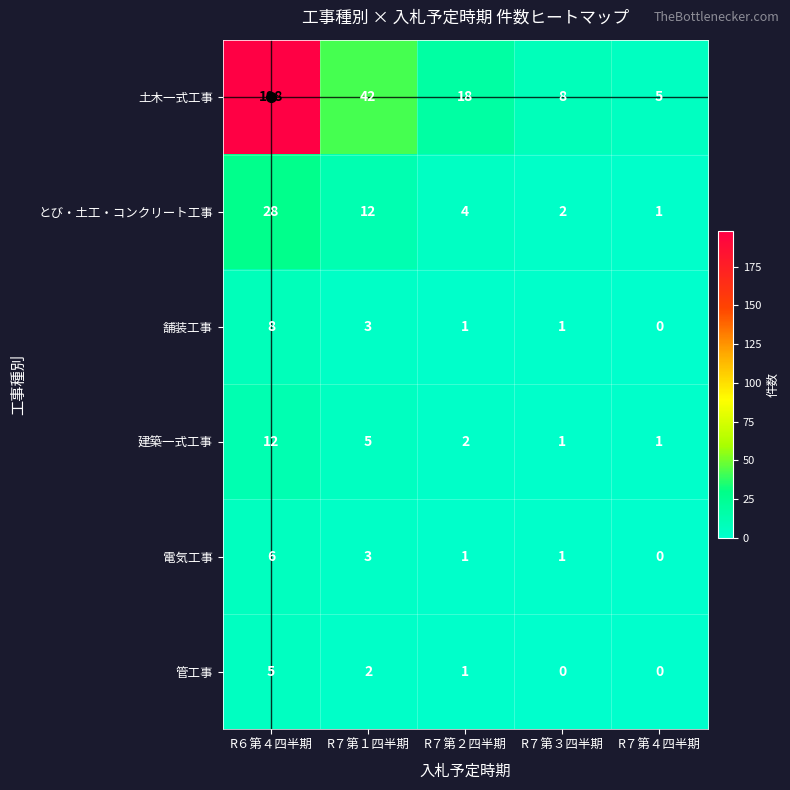

At how many categories does at least one series exceed 184?

1